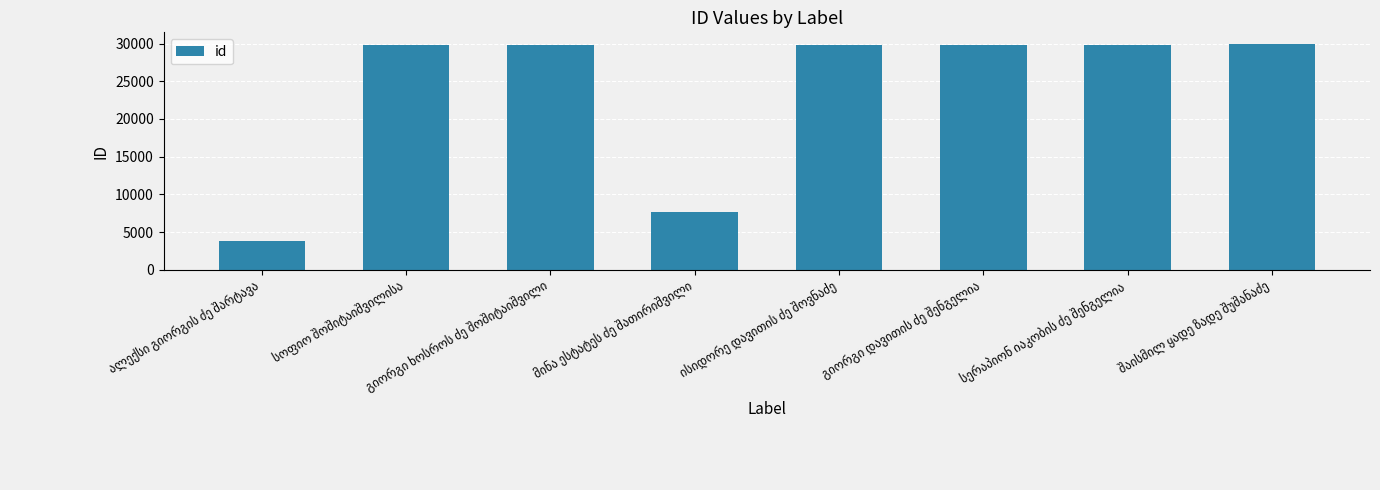

What is the value of the 8th bar from the left?

29991